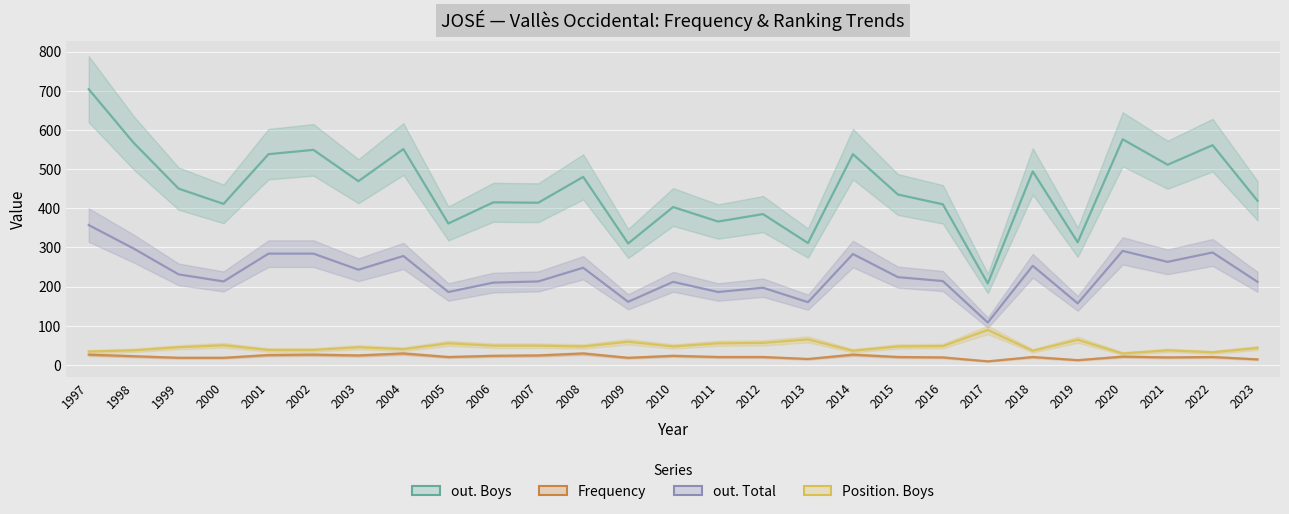

Which series has the largest range (max minus min)?

out. Boys